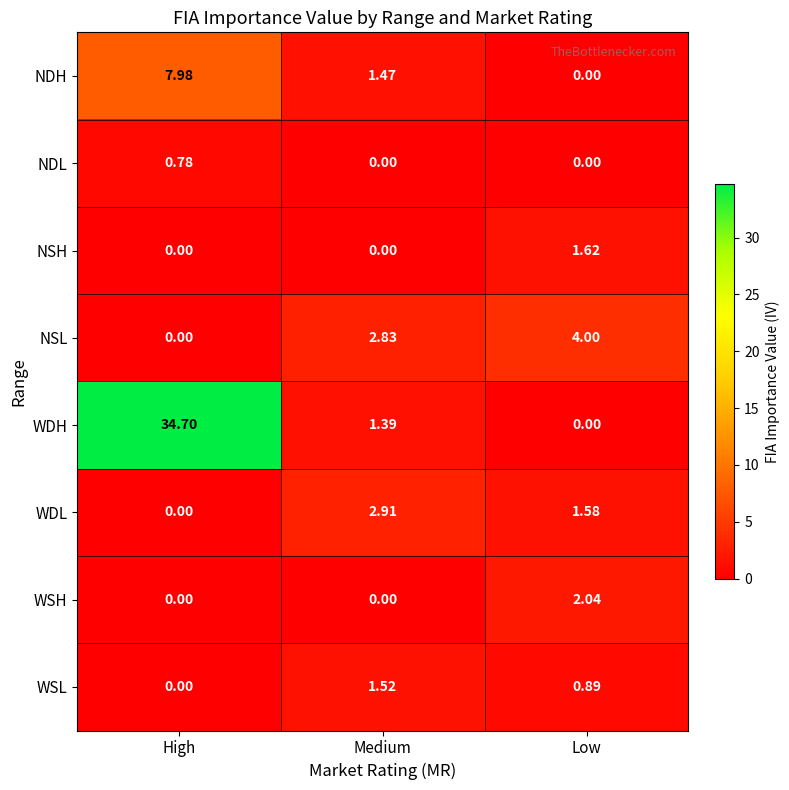

Count the number of categories in the chart.

3